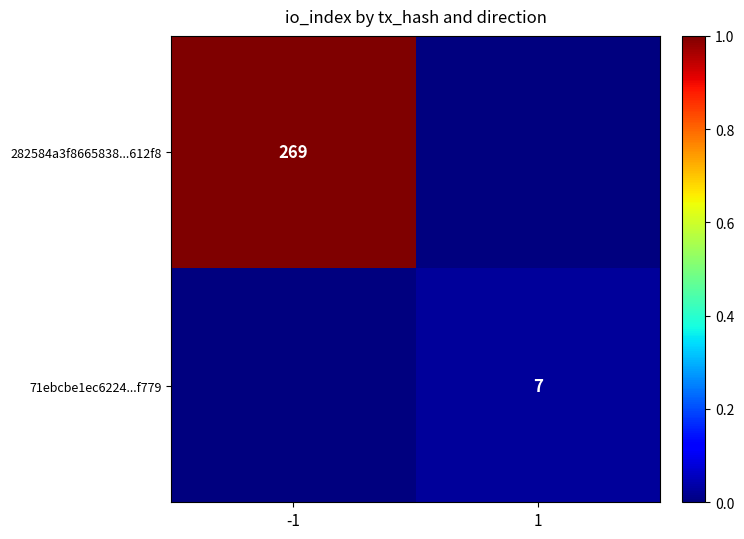

Is it true that 71ebcbe1ec6224...f779 equals 11 at 1?

False